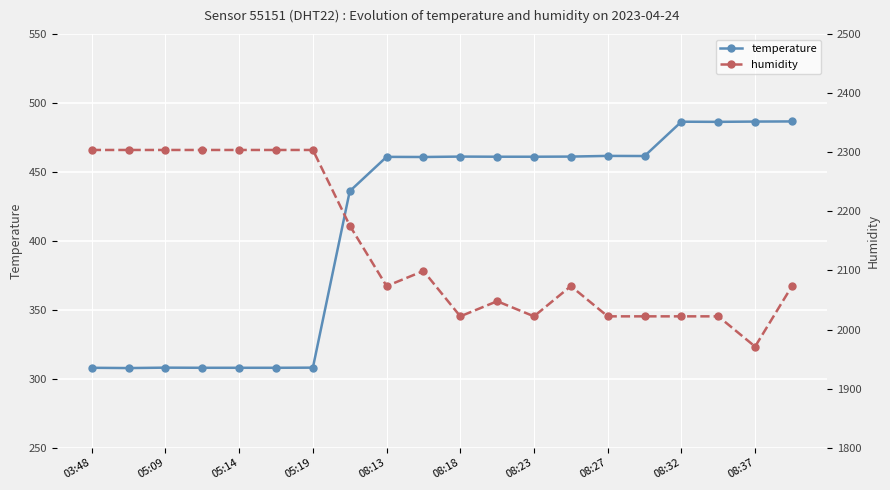

The value of temperature at 08:27 is 461.7. True or false?

True